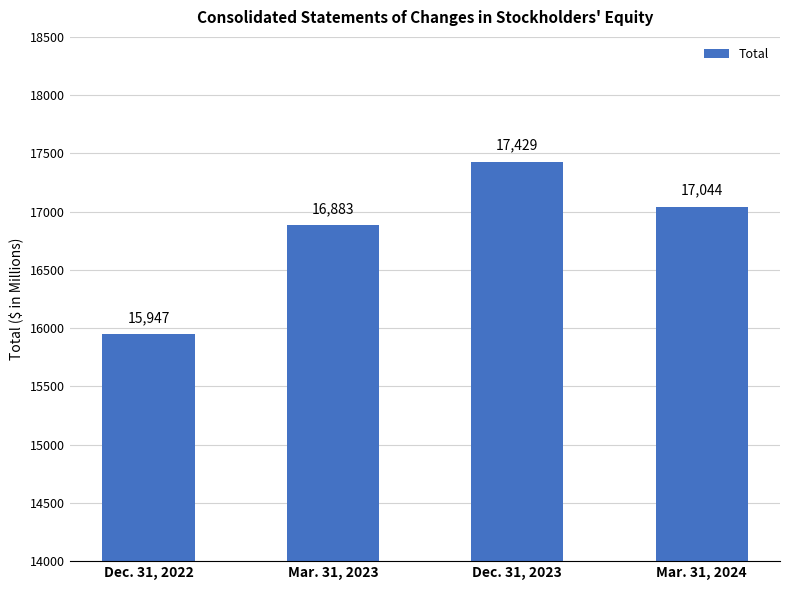

List the labels in order of value, largest first.

Dec. 31, 2023, Mar. 31, 2024, Mar. 31, 2023, Dec. 31, 2022